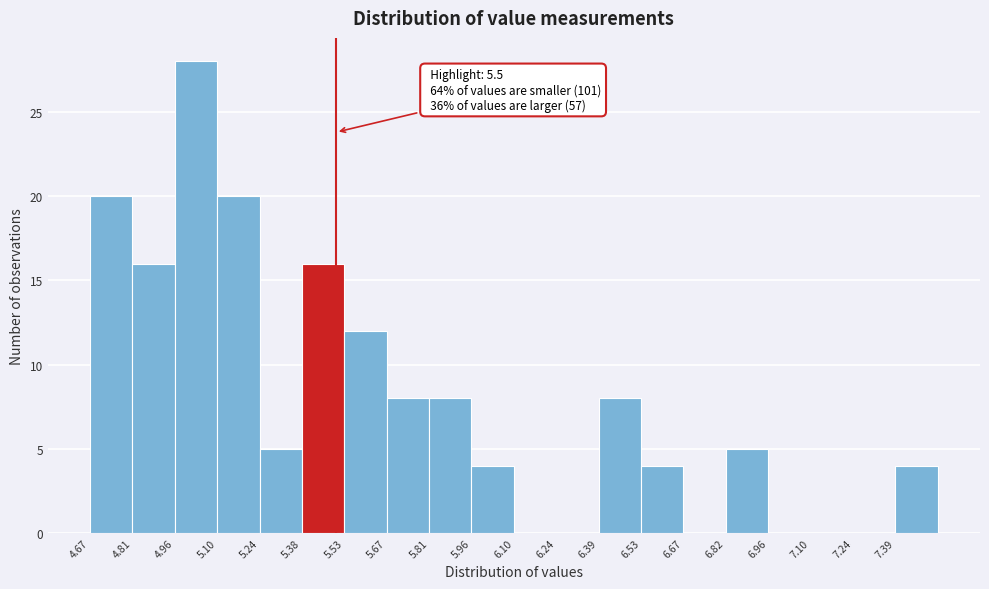

Over which range of the x-axis is the bar tallest?

4.96 to 5.10